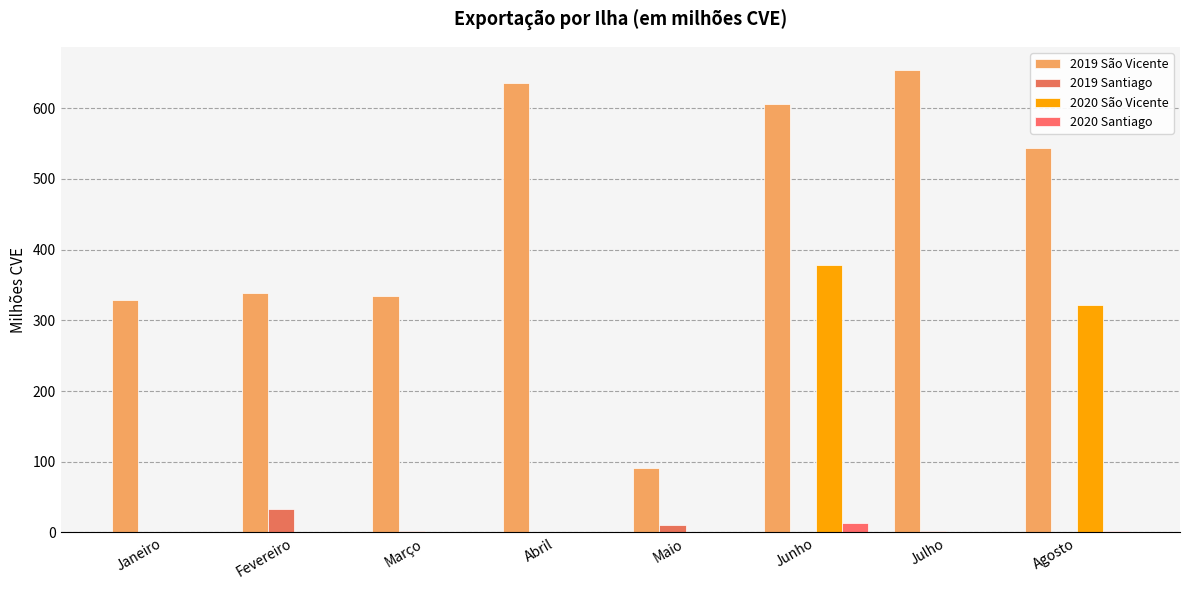

What is the average value of the 2019 Santiago series?

5.9